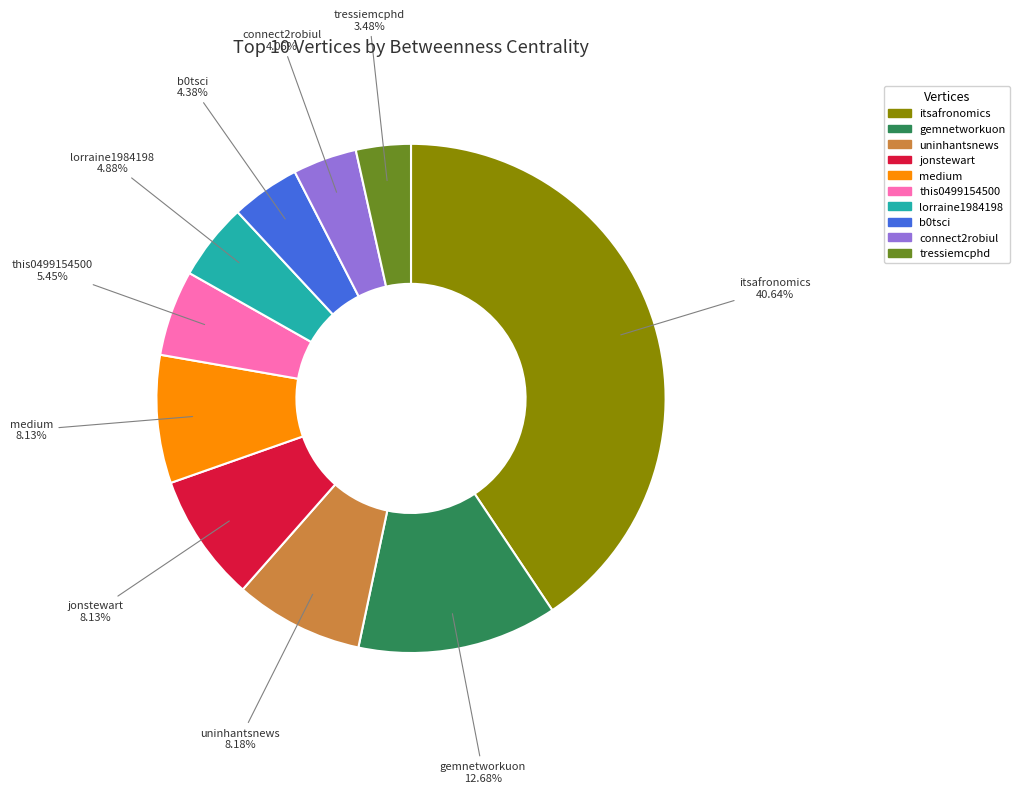

Combined, what portion of the pie is tressiemcphd and gemnetworkuon?

16.2%